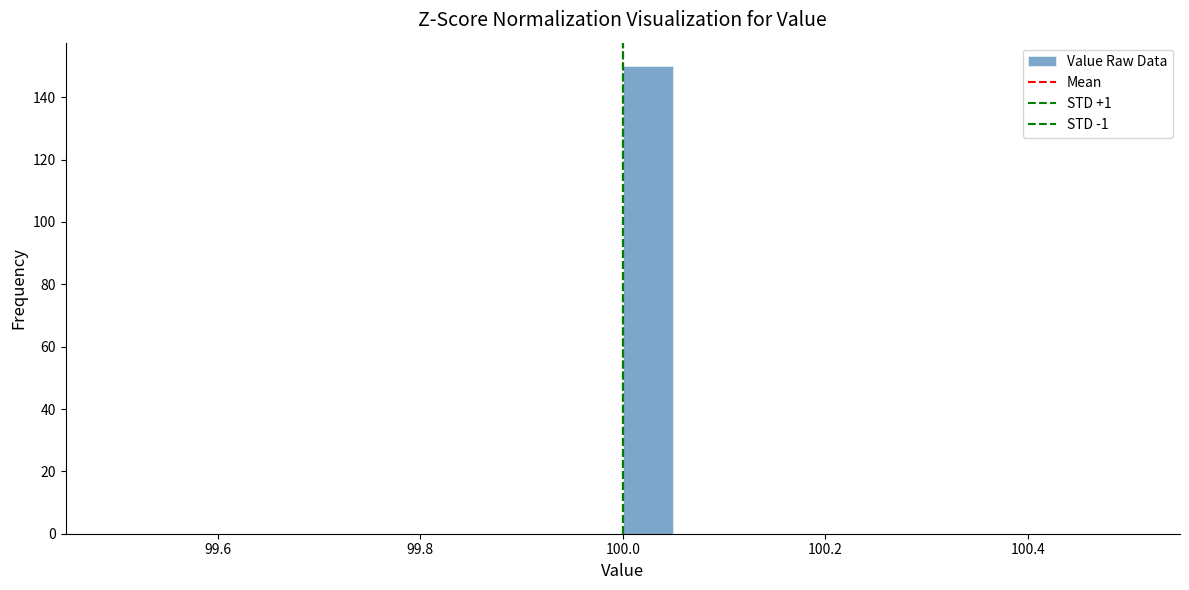

Around what value on the x-axis is the tallest bar? Give the approximate position of its centre, as read against the axis.

100.02